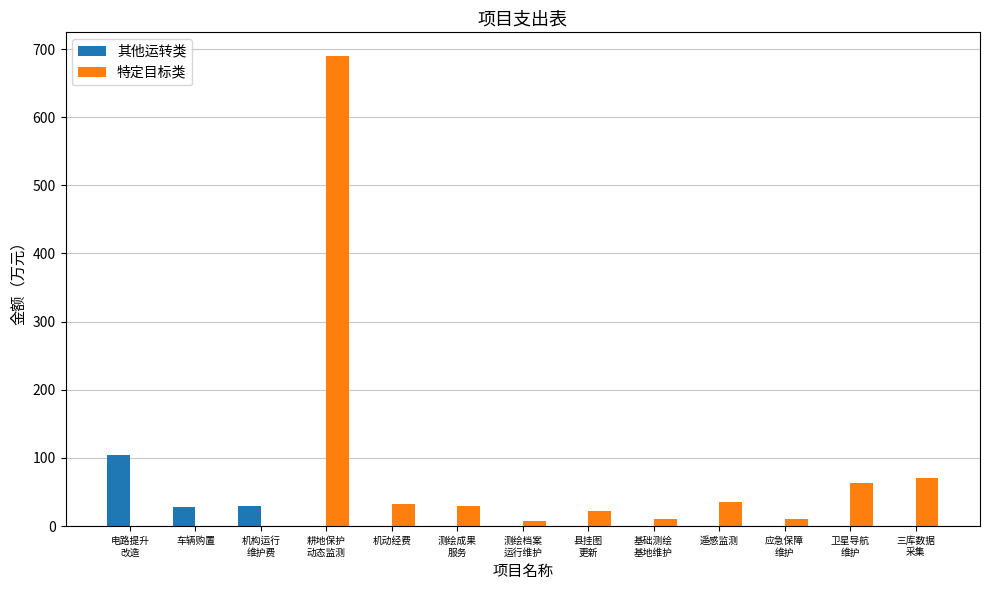

What is the sum of the 其他运转类 values at 遥感监测 and 电路提升
改造?

104.0